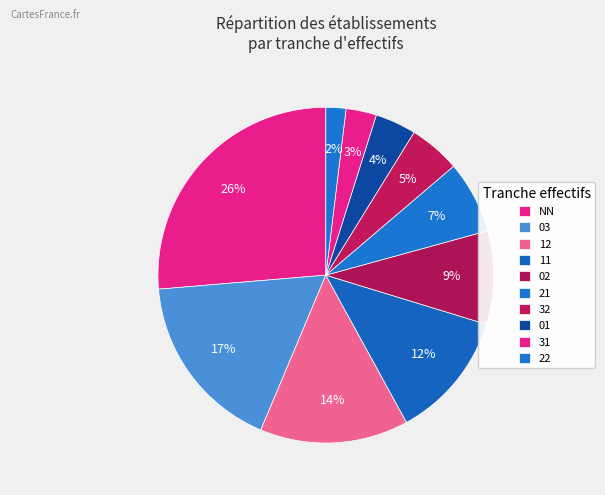

Do 12 and 31 together represent more than half of the pie?

No